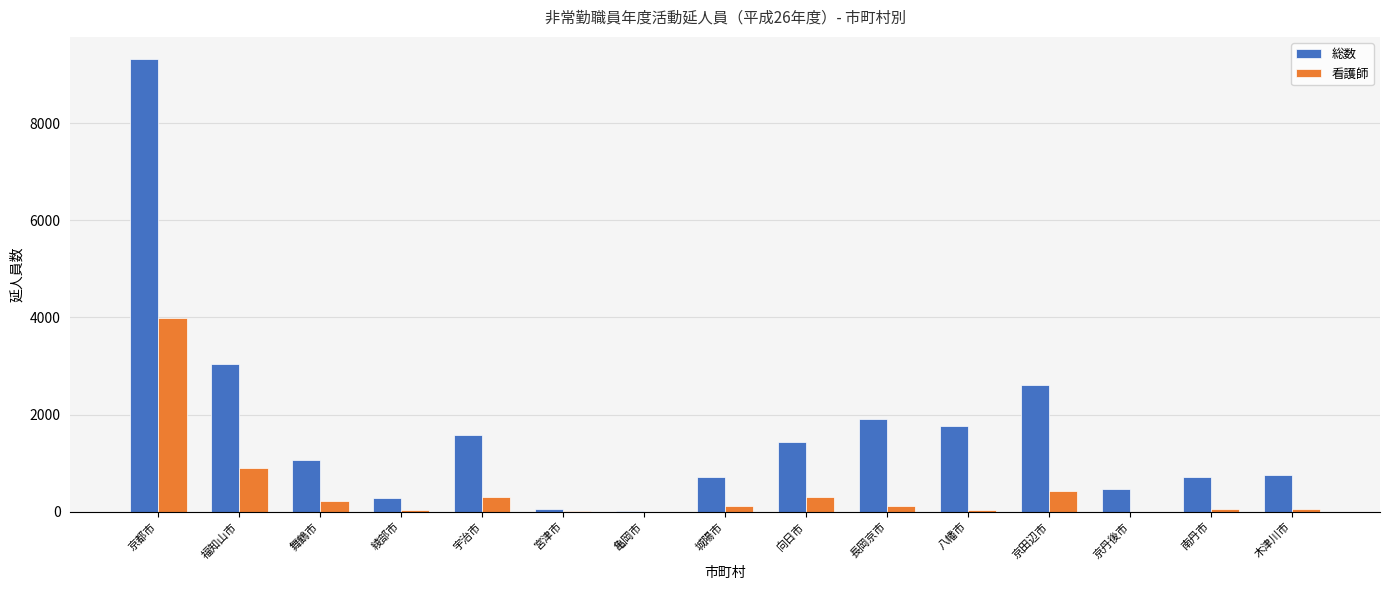

Where is 総数 nearest to the value 4661?

福知山市